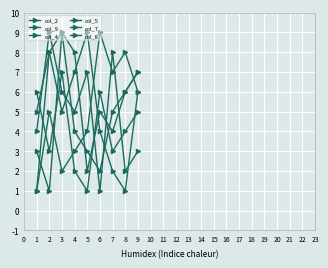

Which category has the highest value in the col_2 series?

3